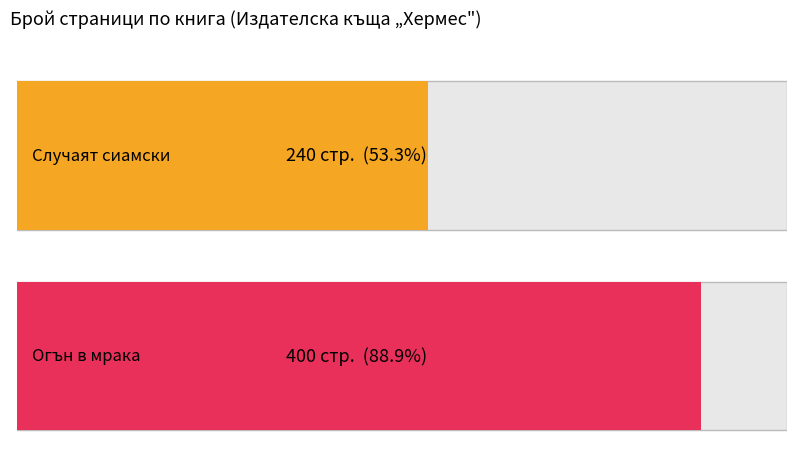

True or false: the data shows 463 at Любовни романи.

False